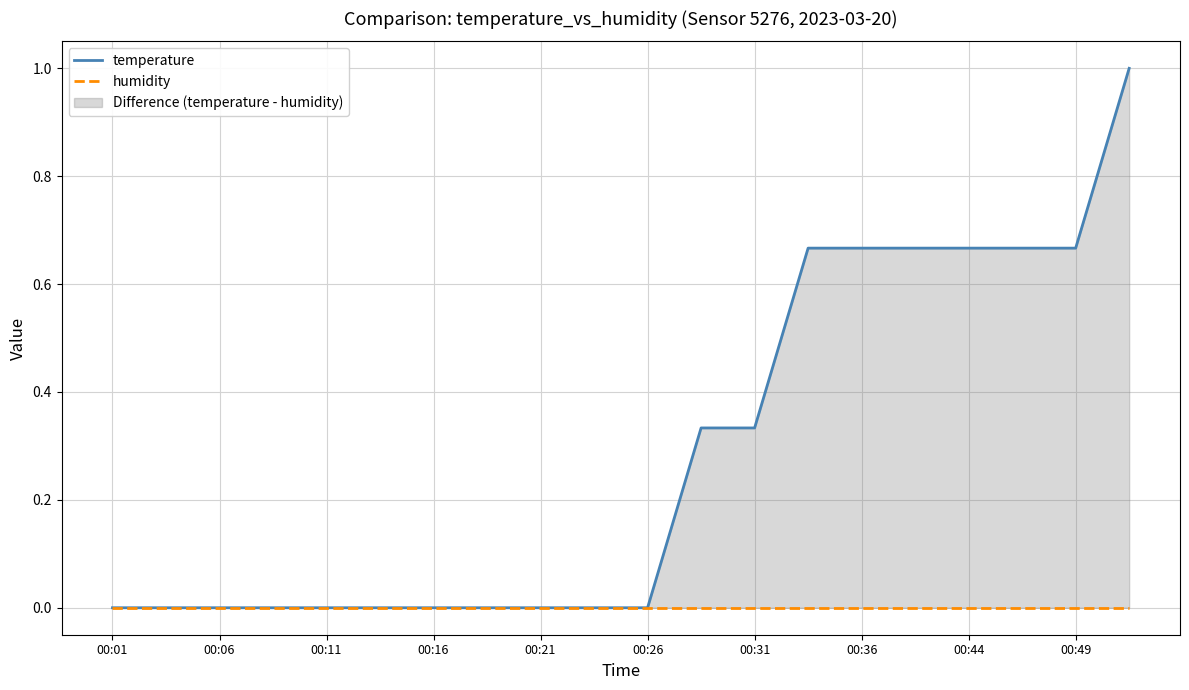

Which series changed the most between 00:21 and 11?

temperature